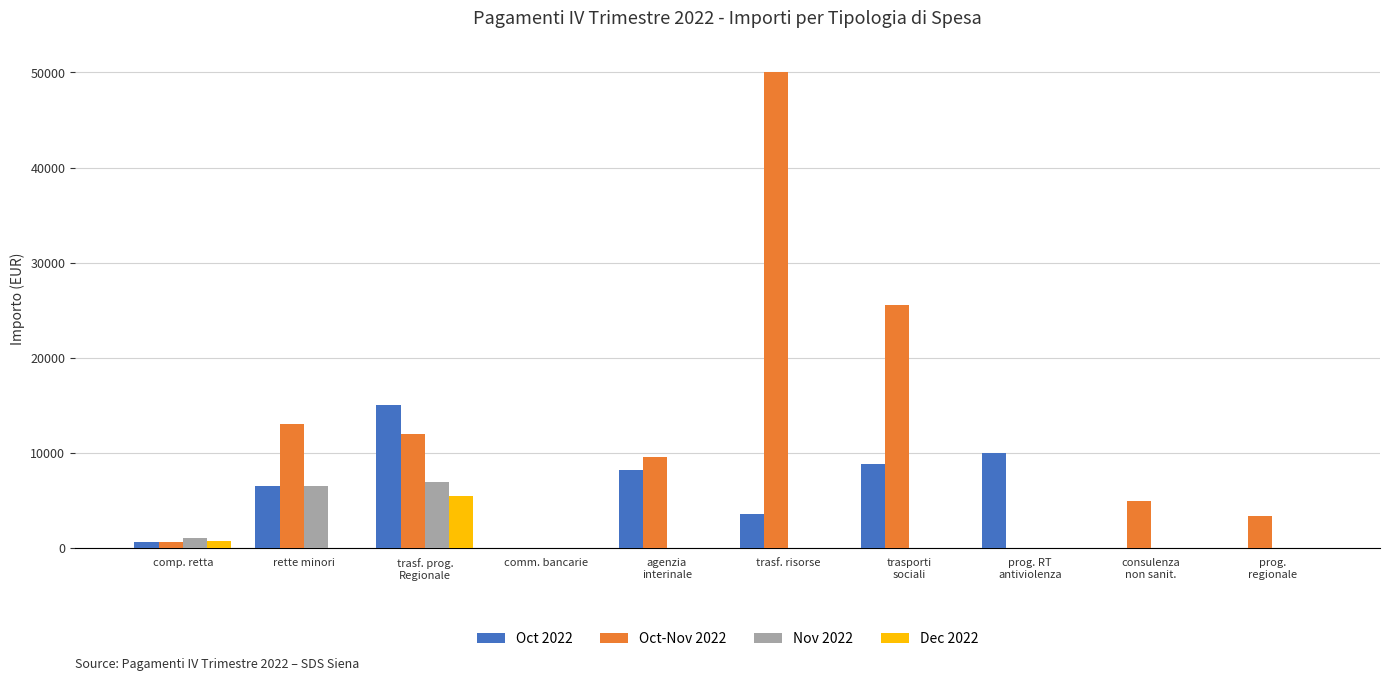

What is the sum of all Oct-Nov 2022 values?

119236.8